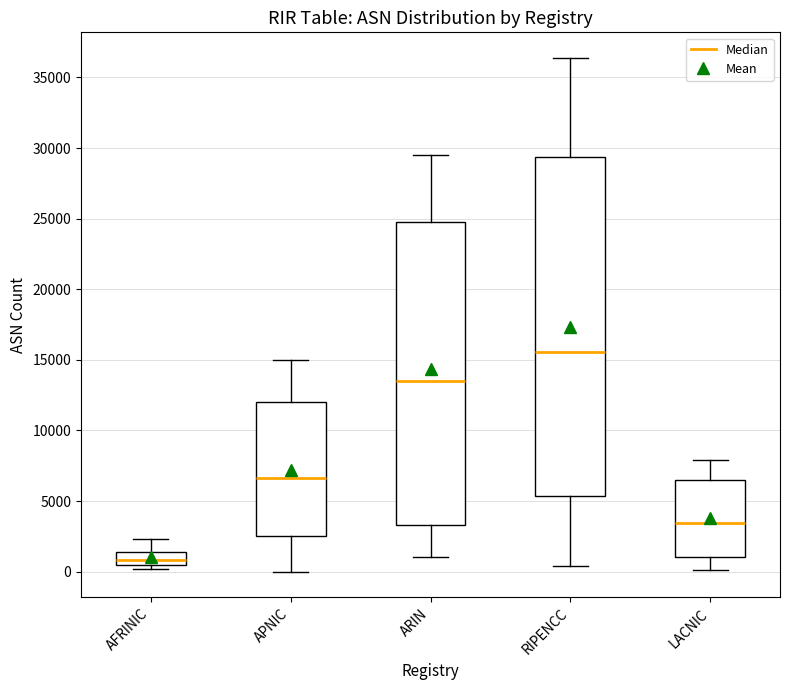

Reading left to right, transcribe this box plot: for each box, give where its median line is, the range the box spans, and where its two whiskers end, as read against the y-axis. The values are not printed on the chart, so give them approximately, as read against the axis.

AFRINIC: median 1000, box 500 to 1500, whiskers 0 to 2500
APNIC: median 6500, box 2500 to 12000, whiskers 0 to 15000
ARIN: median 13500, box 3500 to 25000, whiskers 1000 to 29500
RIPENCC: median 15500, box 5500 to 29500, whiskers 500 to 36500
LACNIC: median 3500, box 1000 to 6500, whiskers 0 to 8000